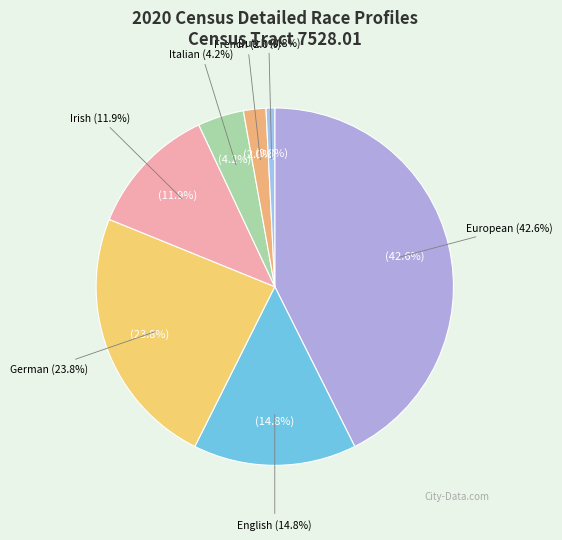

True or false: Irish alone or in any combination accounts for 17% of the total.

False